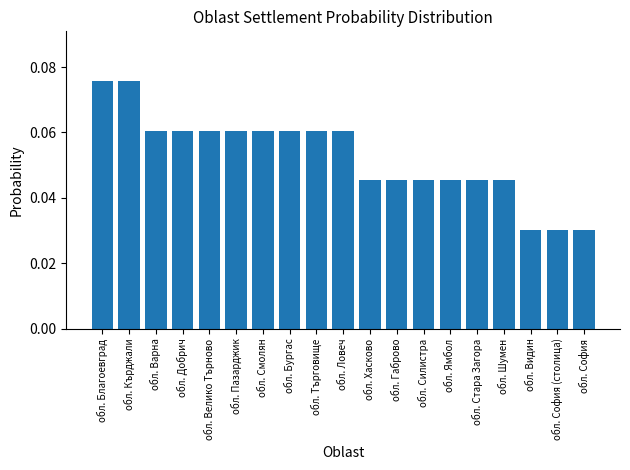

What is the label of the 19th bar from the right?

обл. Благоевград